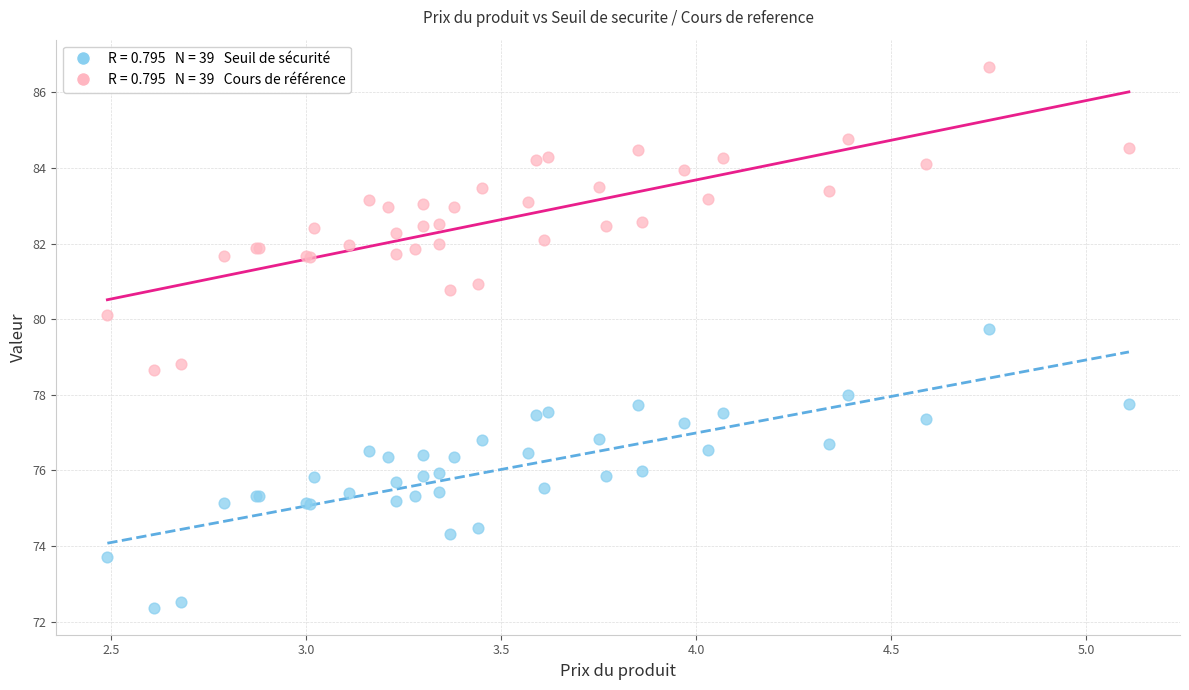

Across all series, what Y value is closest to 79?

78.8